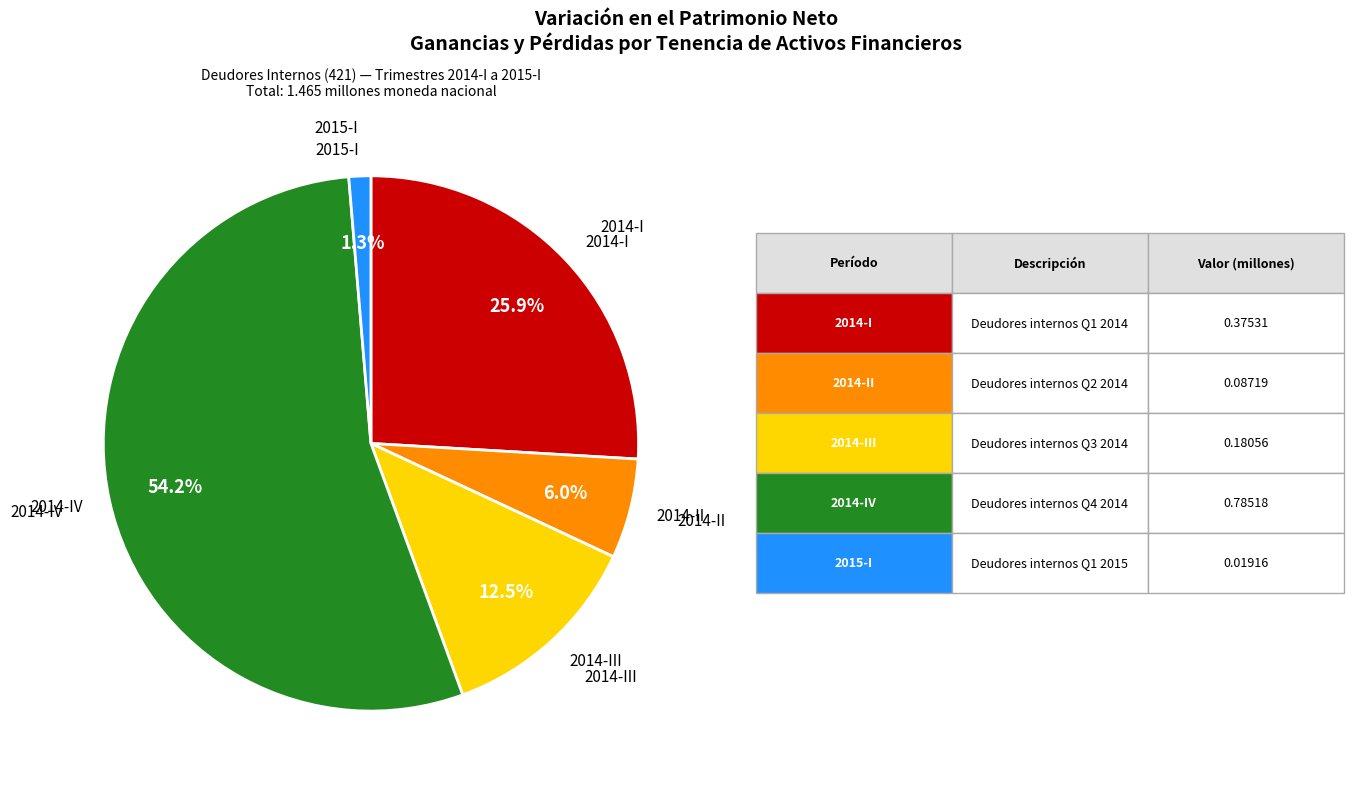

What percentage is the 2014-III slice, to the nearest percent?

12%